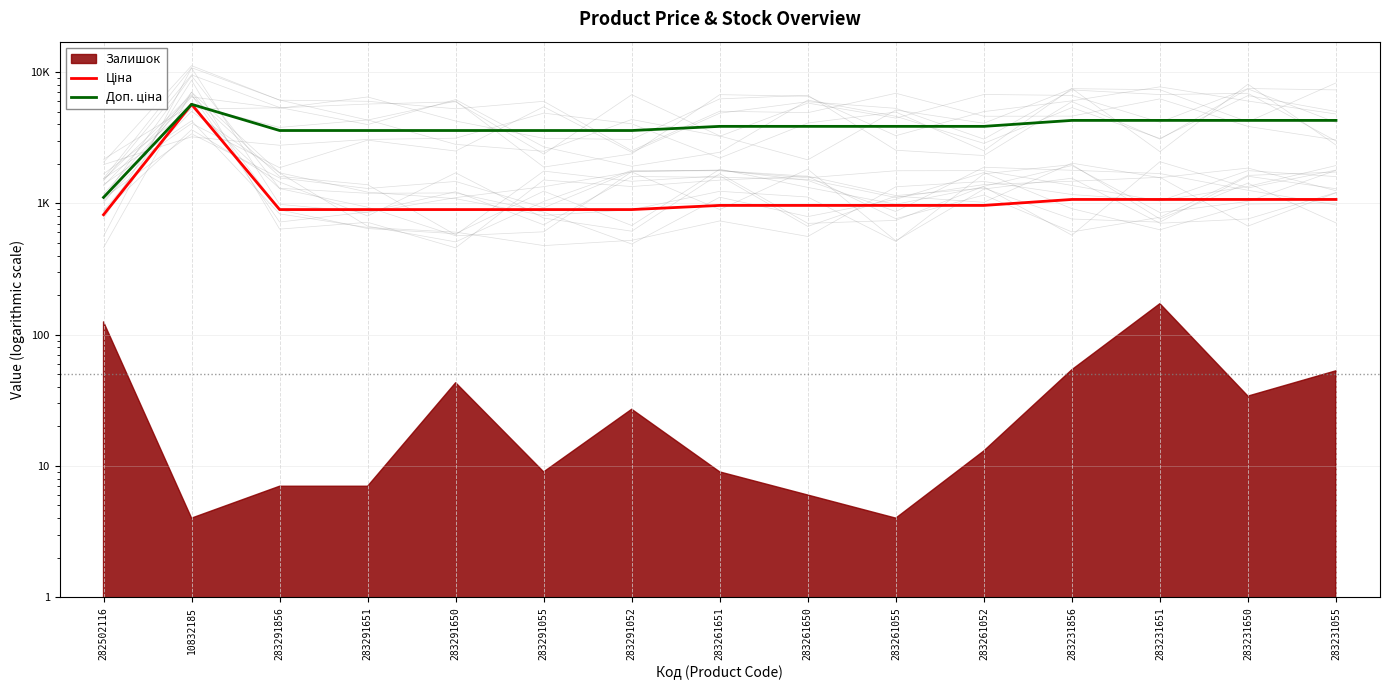

True or false: Доп. ціна has more than 1 points higher than both neighbors.

False